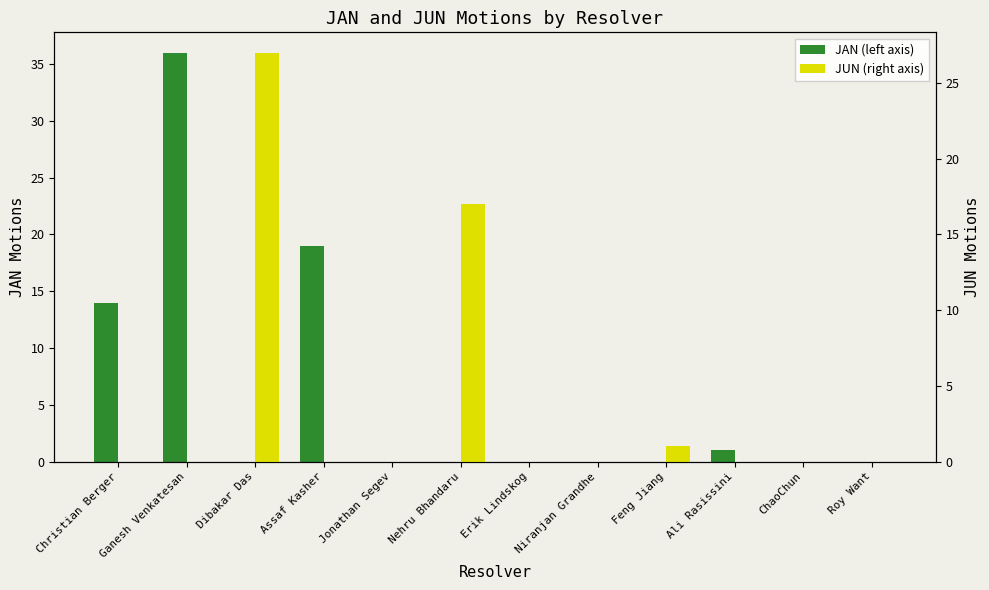

How many values in JAN are above zero?

4